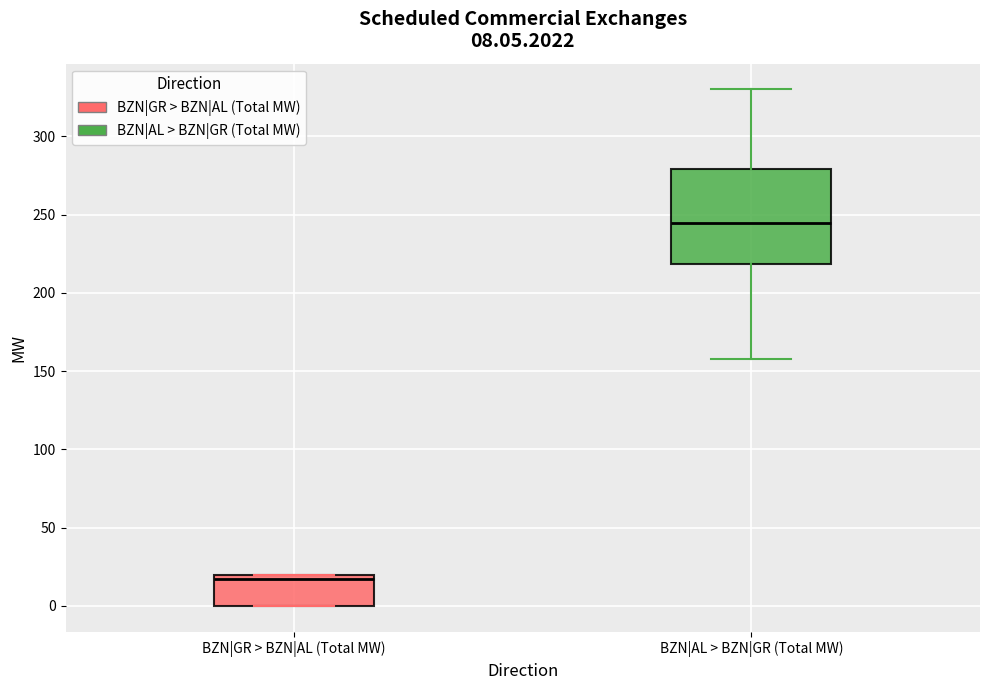

Which box's median line is the highest?

BZN|AL > BZN|GR (Total MW)